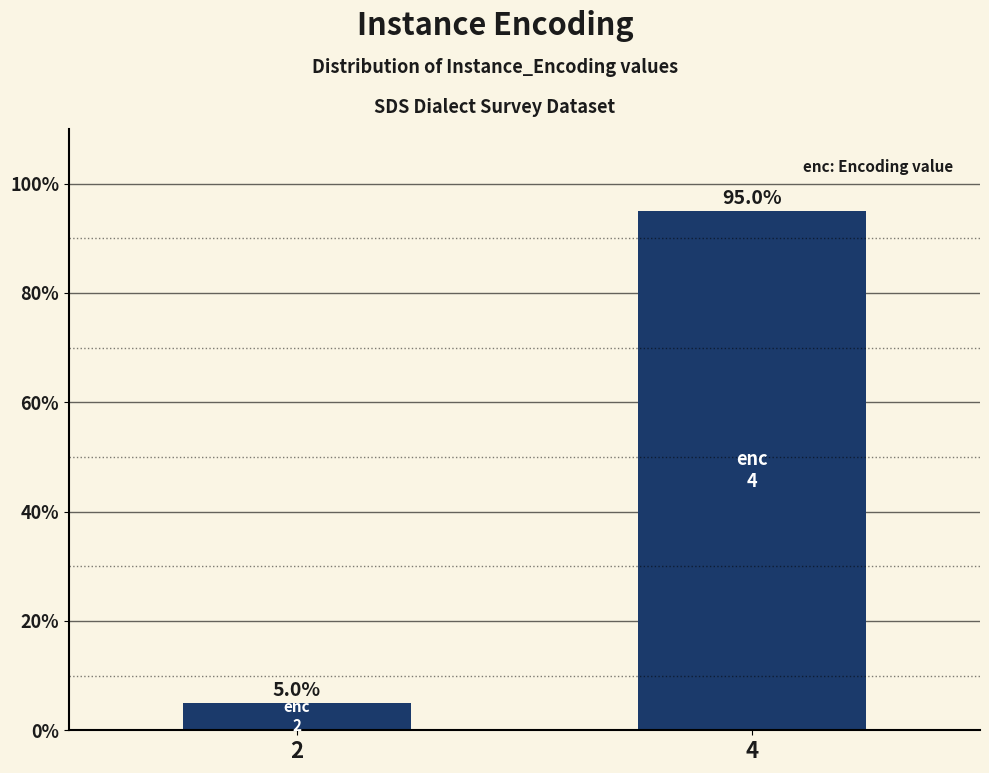

What is the change in value from 2 to 4?

+90